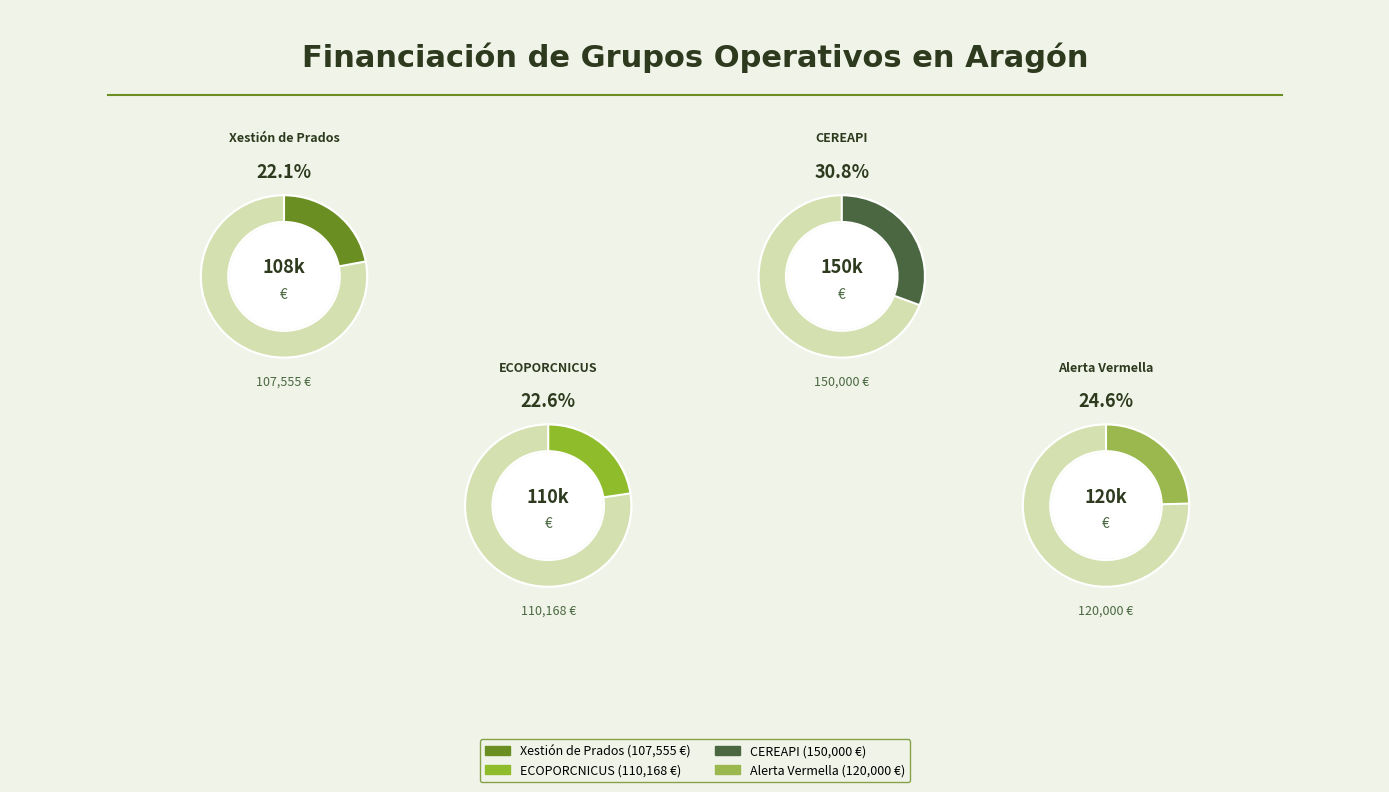

To the nearest percent, what is the combined percentage of ECOPORCNICUS and Alerta Vermella?

47%